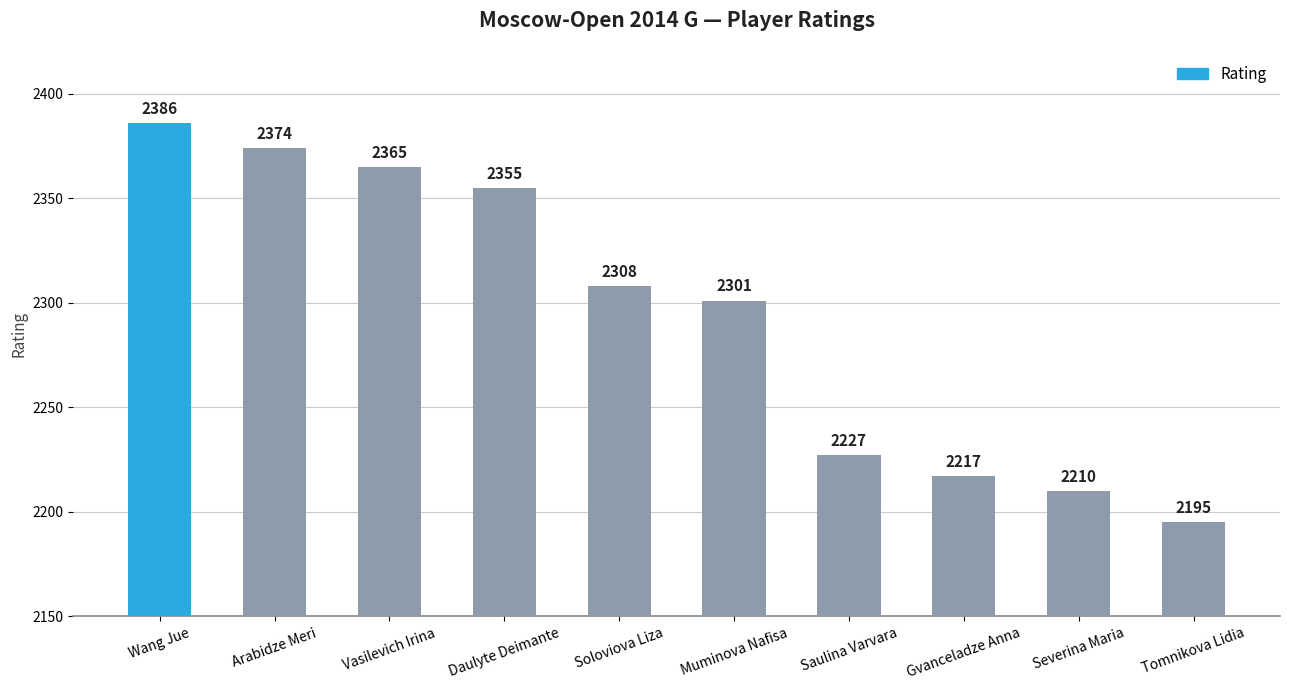

What is the change in value from Arabidze Meri to Muminova Nafisa?

-73